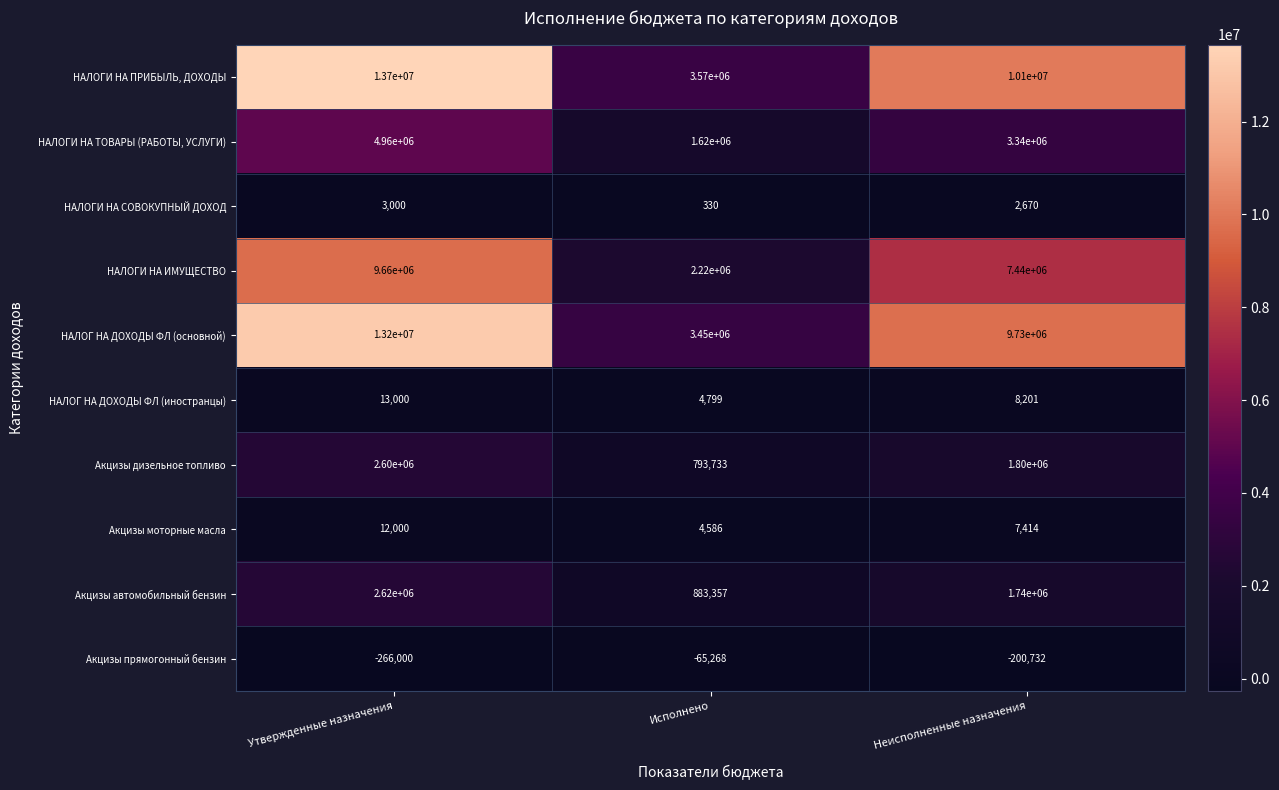

List the series in order of their peak value, lowest first.

Акцизы прямогонный бензин, НАЛОГИ НА СОВОКУПНЫЙ ДОХОД, Акцизы моторные масла, НАЛОГ НА ДОХОДЫ ФЛ (иностранцы), Акцизы дизельное топливо, Акцизы автомобильный бензин, НАЛОГИ НА ТОВАРЫ (РАБОТЫ, УСЛУГИ), НАЛОГИ НА ИМУЩЕСТВО, НАЛОГ НА ДОХОДЫ ФЛ (основной), НАЛОГИ НА ПРИБЫЛЬ, ДОХОДЫ